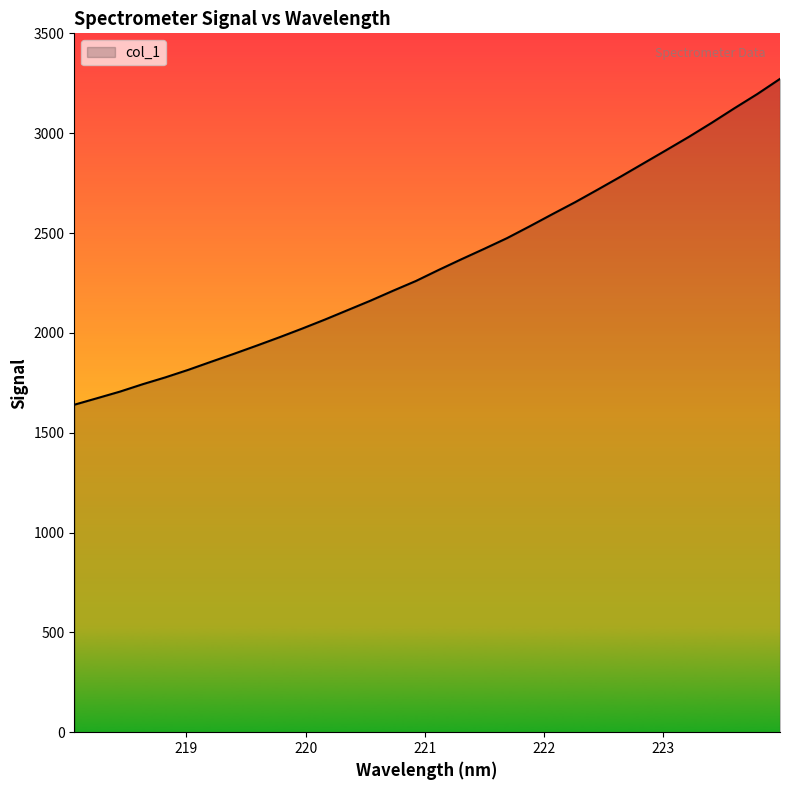

What is the minimum value shown in the chart?

1640.0